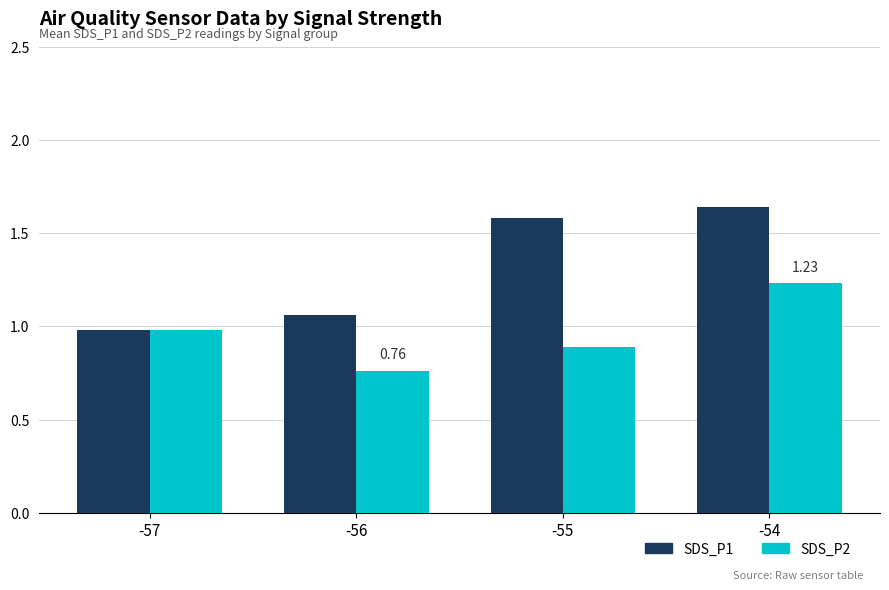

What is the spread (max minus min) of values at -55?

0.7